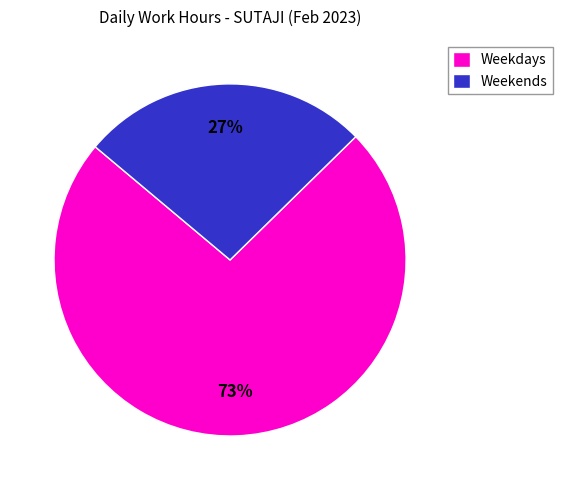

To the nearest percent, what is the average slice percentage?

50%